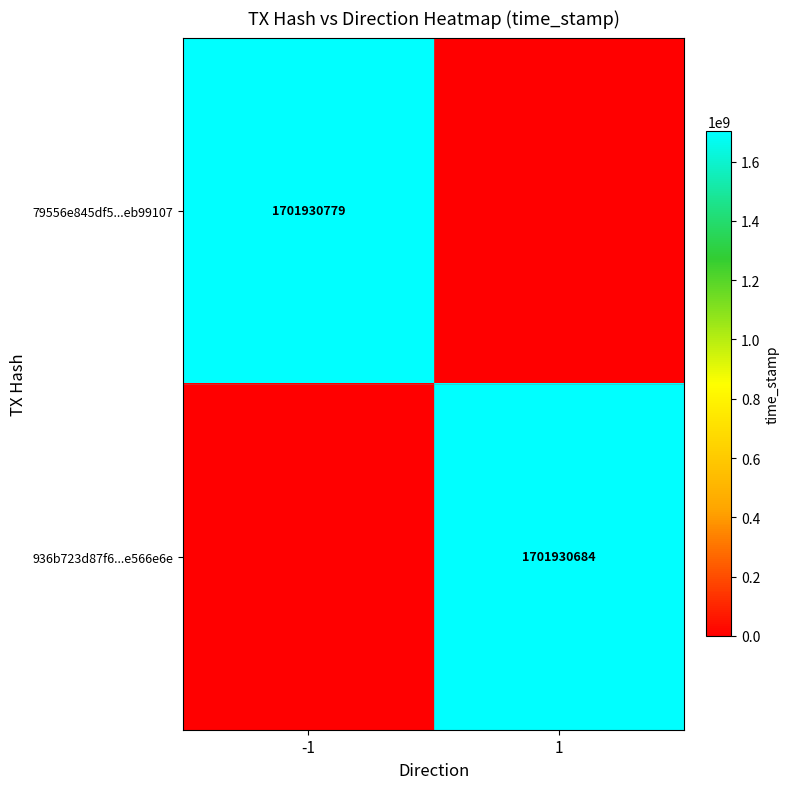

Is it true that 936b723d87f6...e566e6e equals 1701930684 at 1?

True